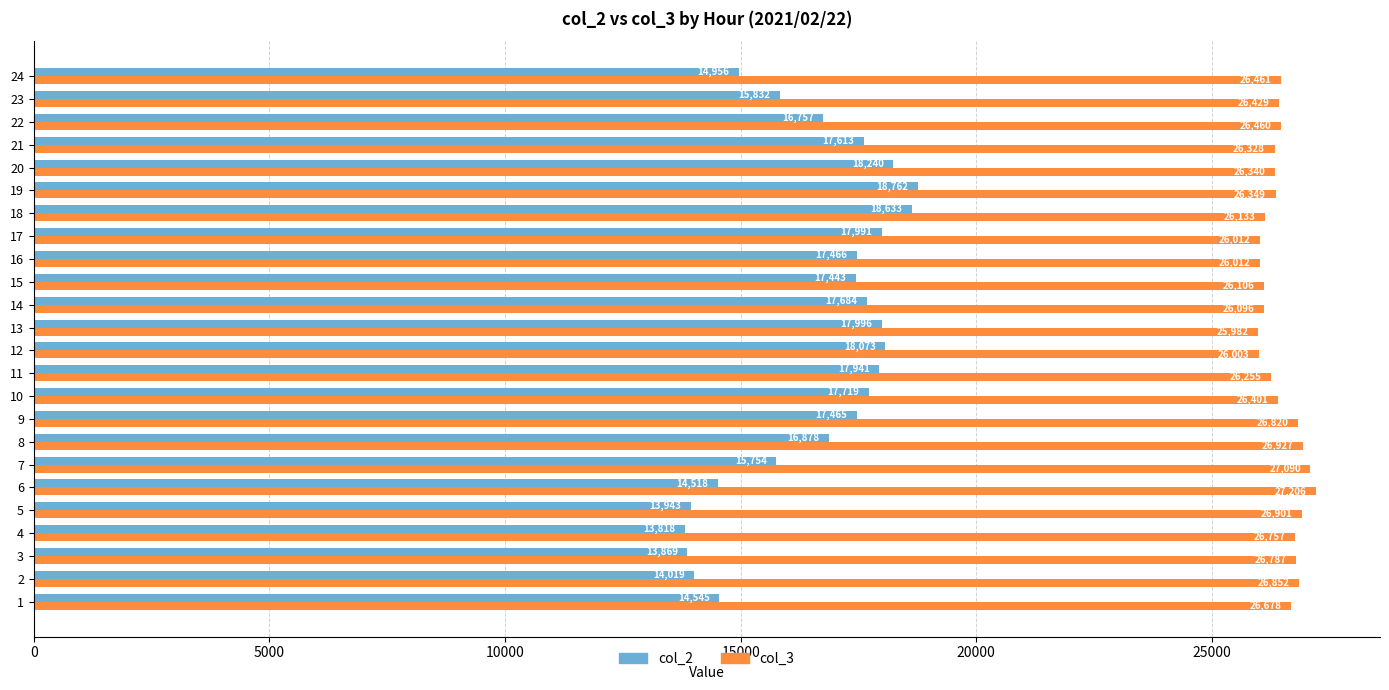

What is the maximum value for col_3?

27206